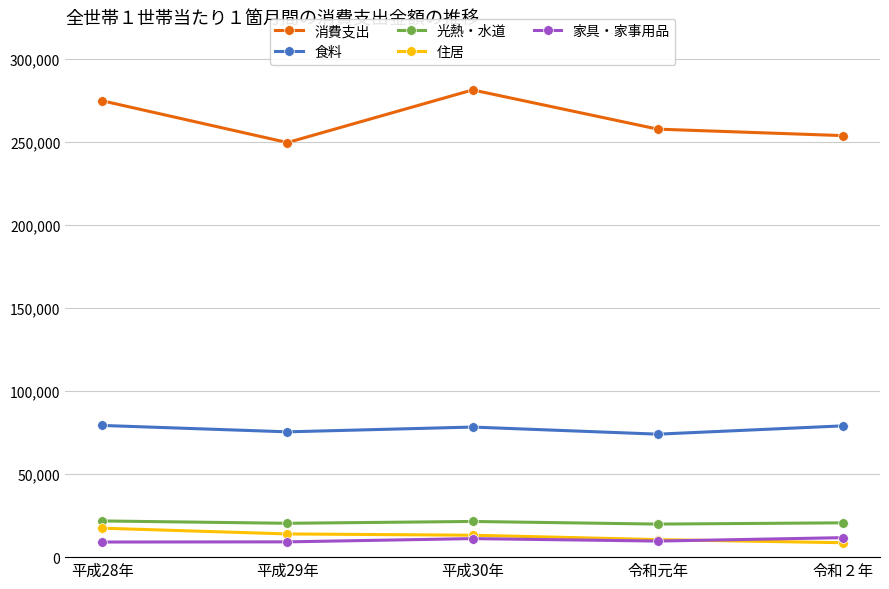

How many distinct data groups are displayed?

5